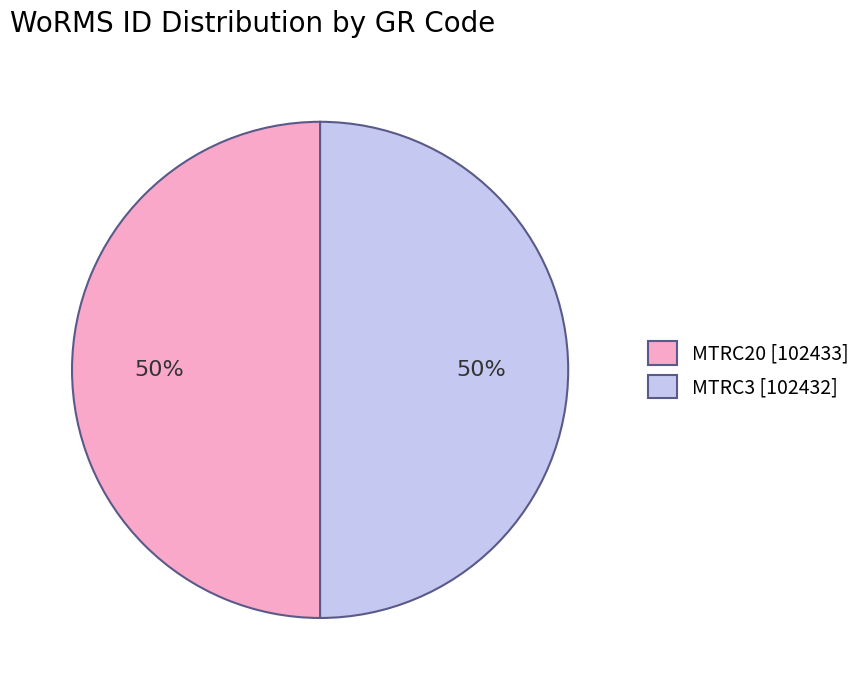

Count the number of slices in the pie.

2